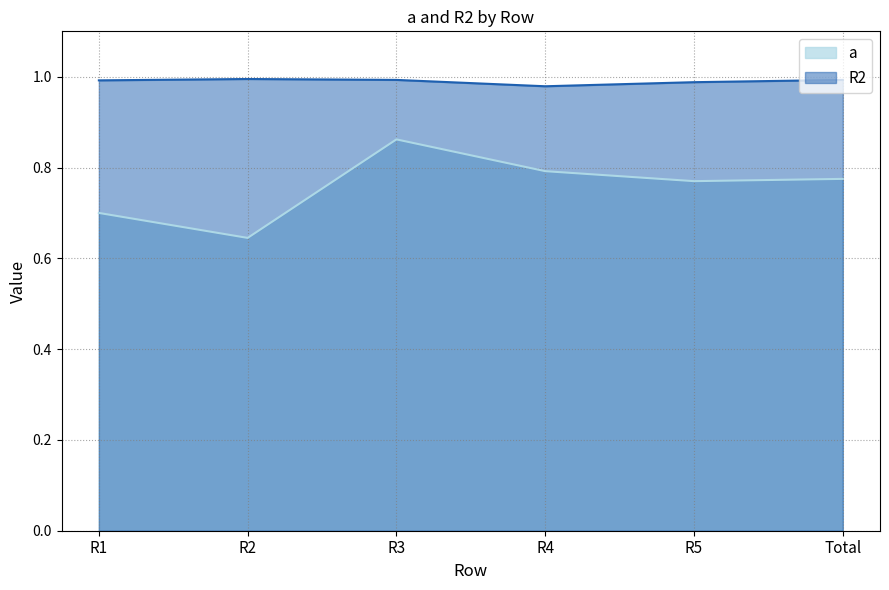

At how many categories does at least one series exceed 0?

6